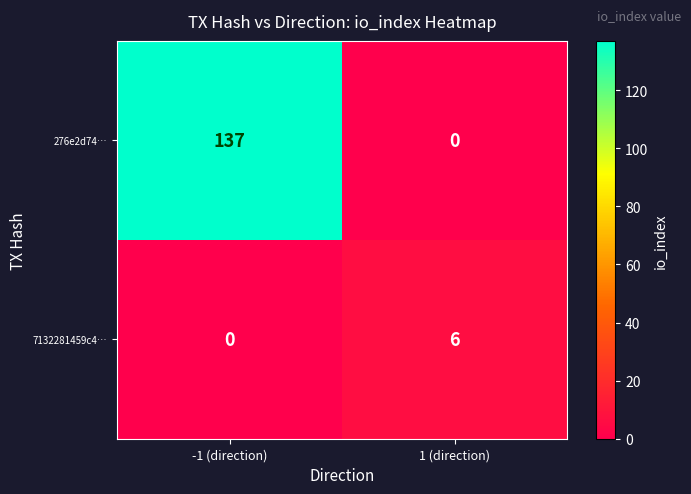

What is the average value of the 7132281459c4… series?

3